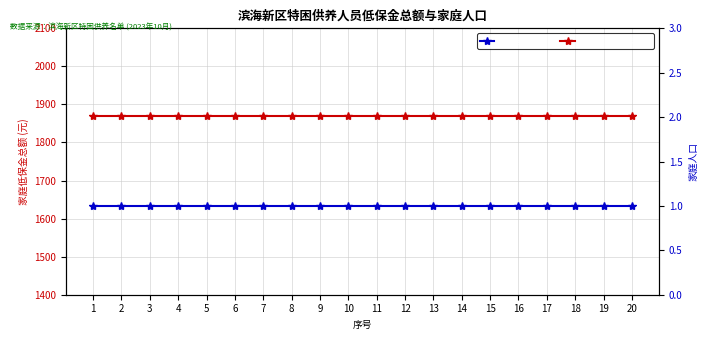

Reading left to right, what are all the values shown in this chart?

家庭低保金总额: 1=1870	2=1870	3=1870	4=1870	5=1870	6=1870	7=1870	8=1870	9=1870	10=1870	11=1870	12=1870	13=1870	14=1870	15=1870	16=1870	17=1870	18=1870	19=1870	20=1870
家庭人口: 1=1	2=1	3=1	4=1	5=1	6=1	7=1	8=1	9=1	10=1	11=1	12=1	13=1	14=1	15=1	16=1	17=1	18=1	19=1	20=1